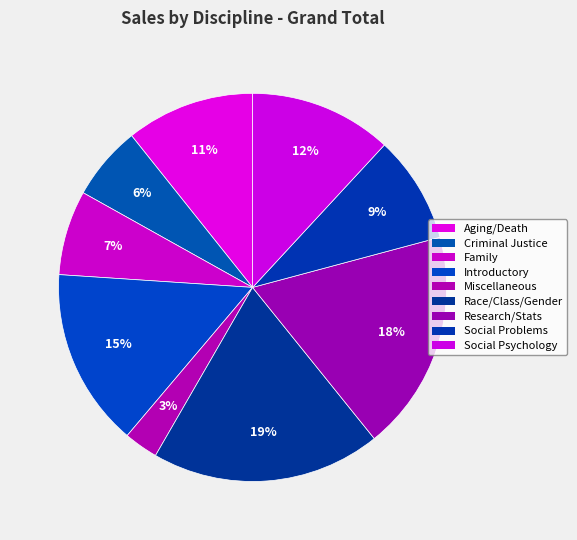

How many slices are in this pie chart?

9